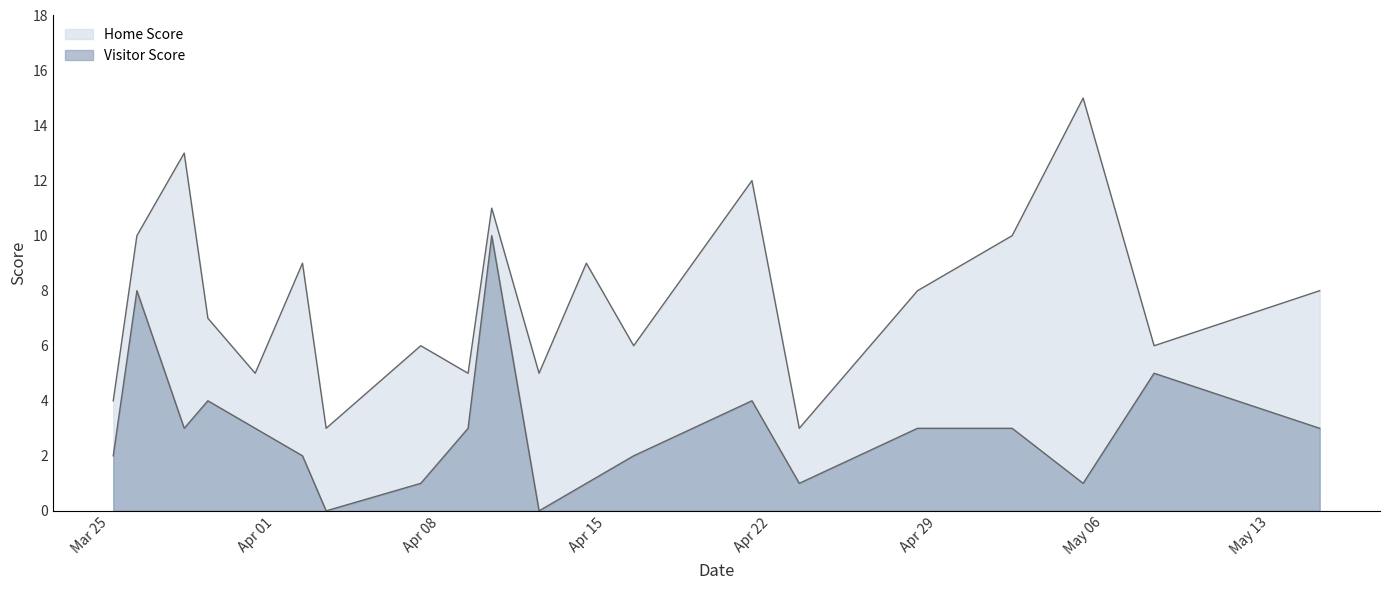

How many lines are shown in the chart?

2